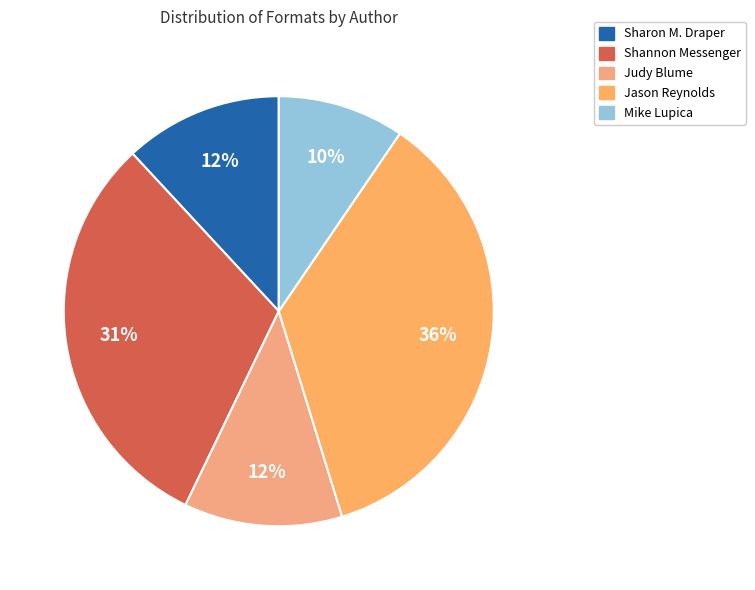

To the nearest percent, what is the average slice percentage?

20%